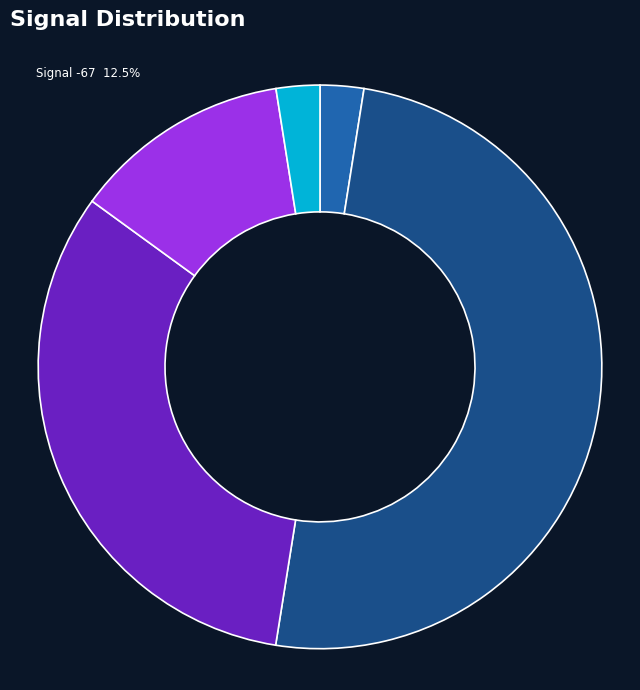

Which has a higher value, Signal -66 or Signal -65?

Signal -65